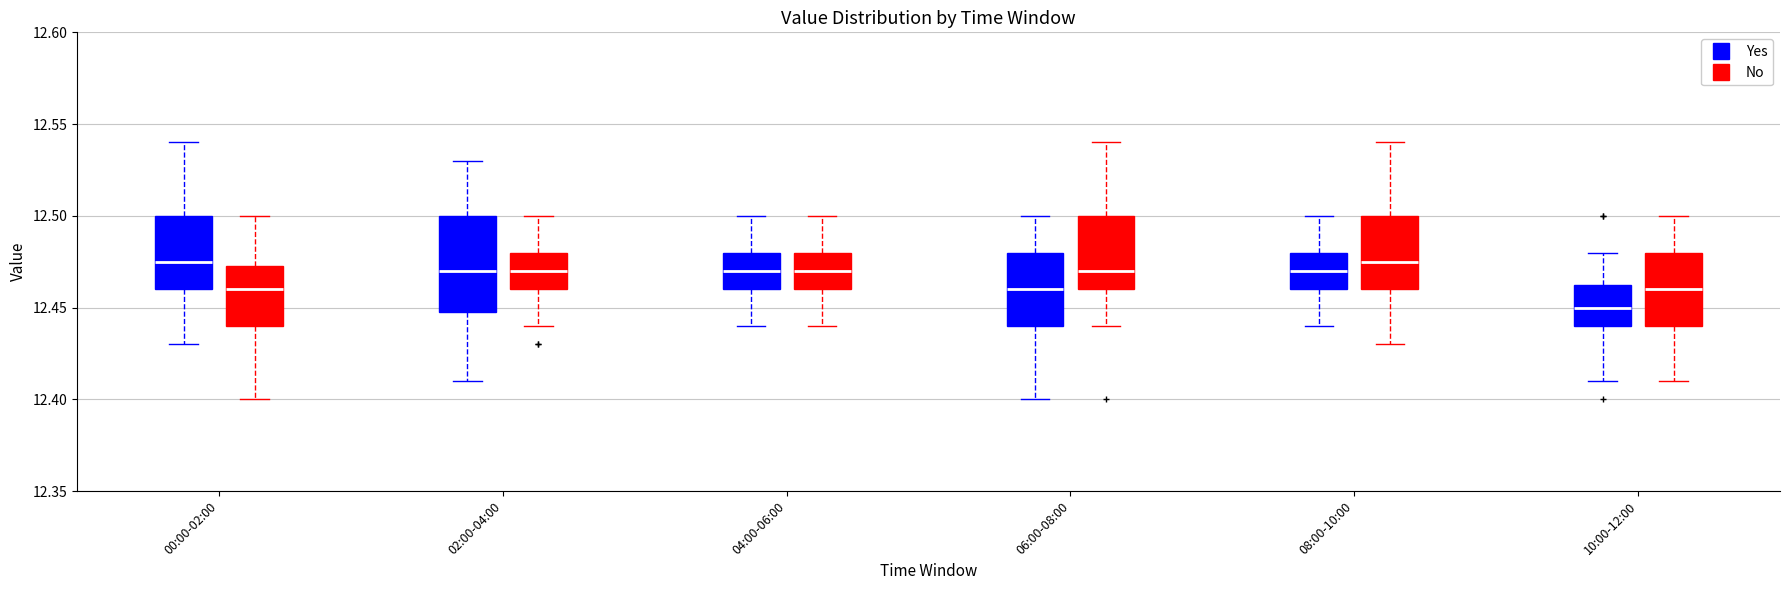

Which box has the lowest median line?

10:00-12:00 (Yes)